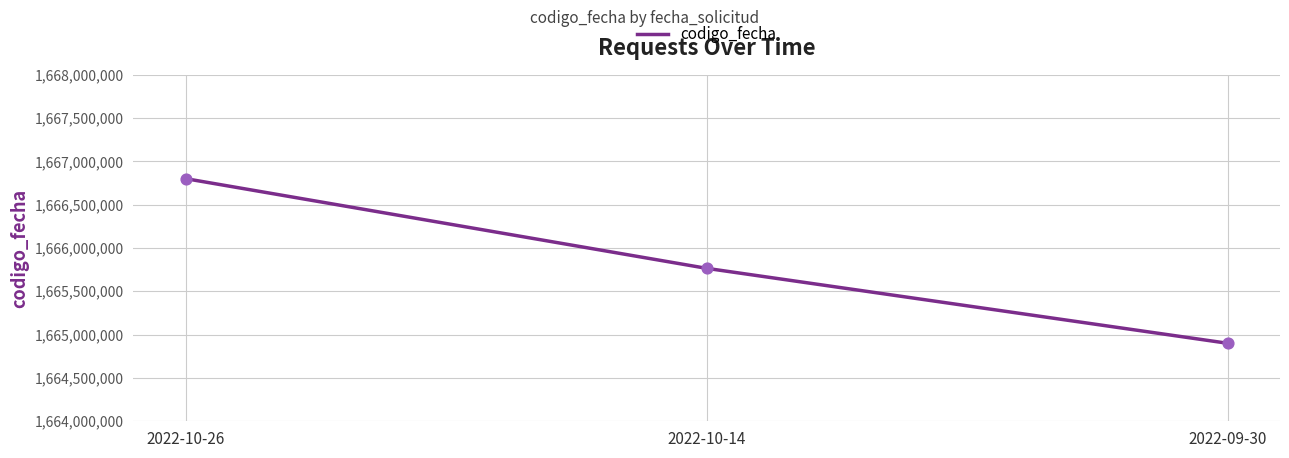

What is the change in value from 2022-10-26 to 2022-10-14?

-1035361